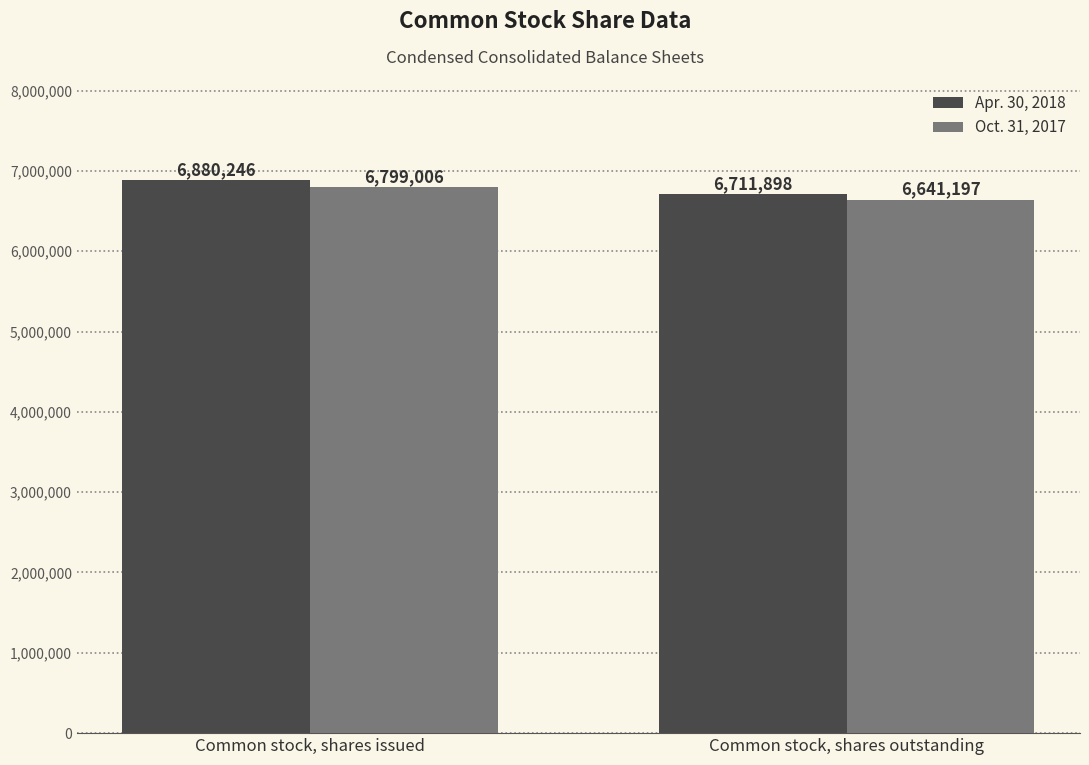

How many series are shown in this chart?

2